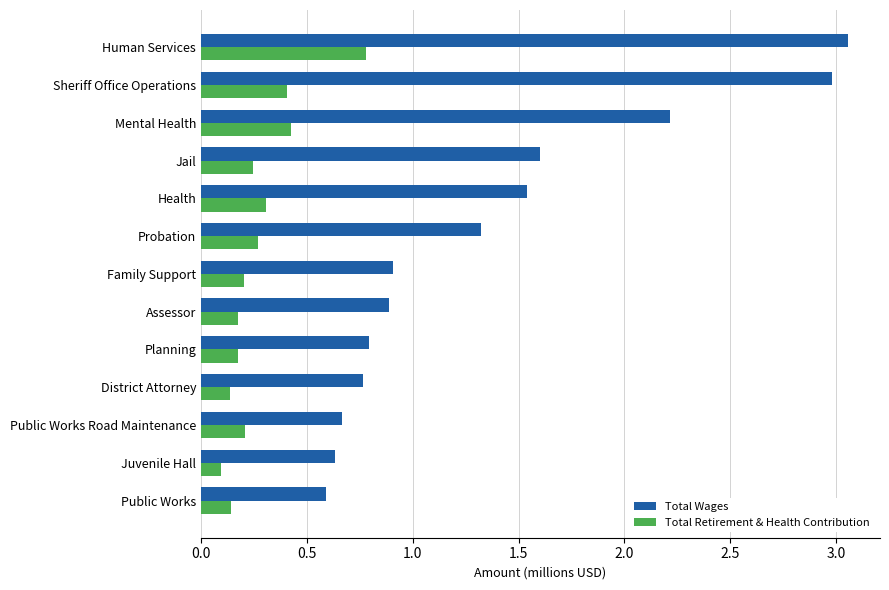

Rank the series by their average value, from highest to lowest.

Total Wages, Total Retirement & Health Contribution